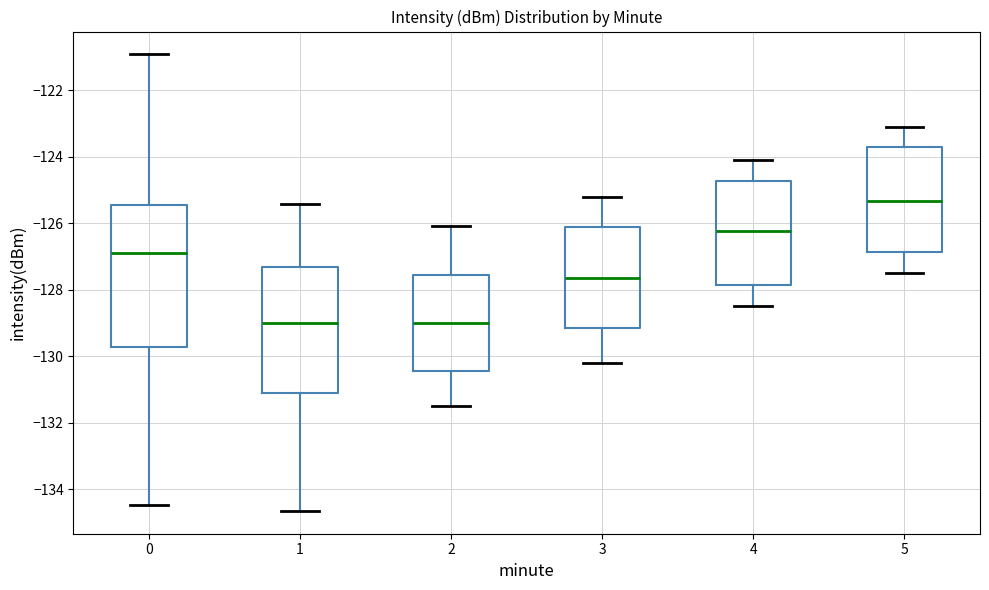

Reading left to right, read every box against the y-axis: the position of its median line, the range the box covers, and the ends of its whiskers. The values are not printed on the chart, so give them approximately, as read against the axis.

0: median -127.0, box -129.8 to -125.4, whiskers -134.4 to -121.0
1: median -129.0, box -131.2 to -127.4, whiskers -134.6 to -125.4
2: median -129.0, box -130.4 to -127.6, whiskers -131.4 to -126.0
3: median -127.6, box -129.2 to -126.2, whiskers -130.2 to -125.2
4: median -126.2, box -127.8 to -124.8, whiskers -128.4 to -124.0
5: median -125.4, box -126.8 to -123.8, whiskers -127.4 to -123.0